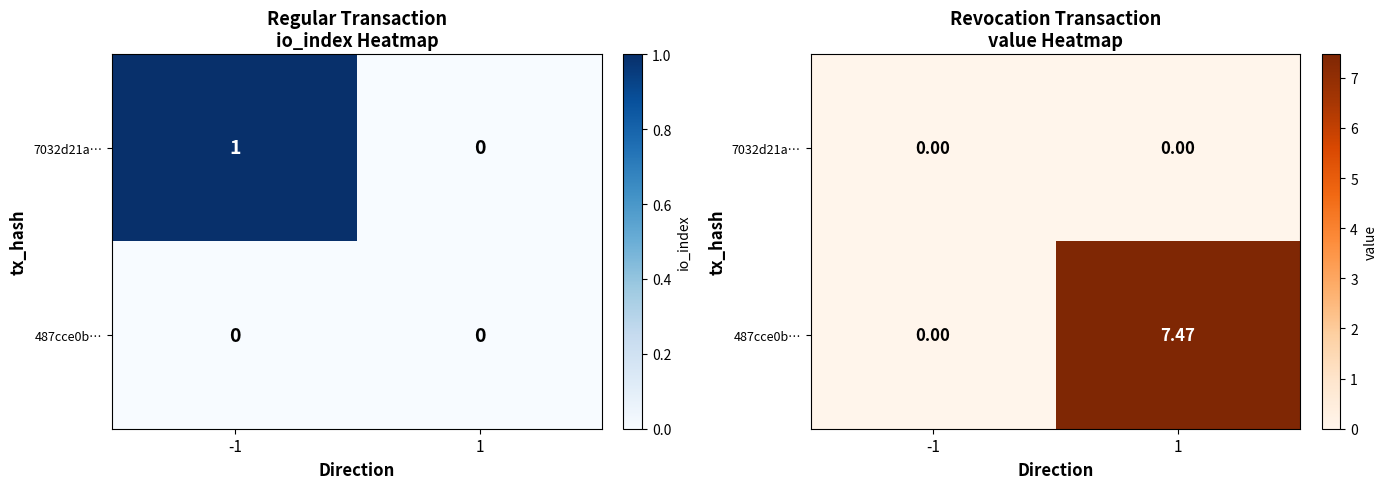

The 487cce0b… series shows 7.5 at 1. True or false?

True